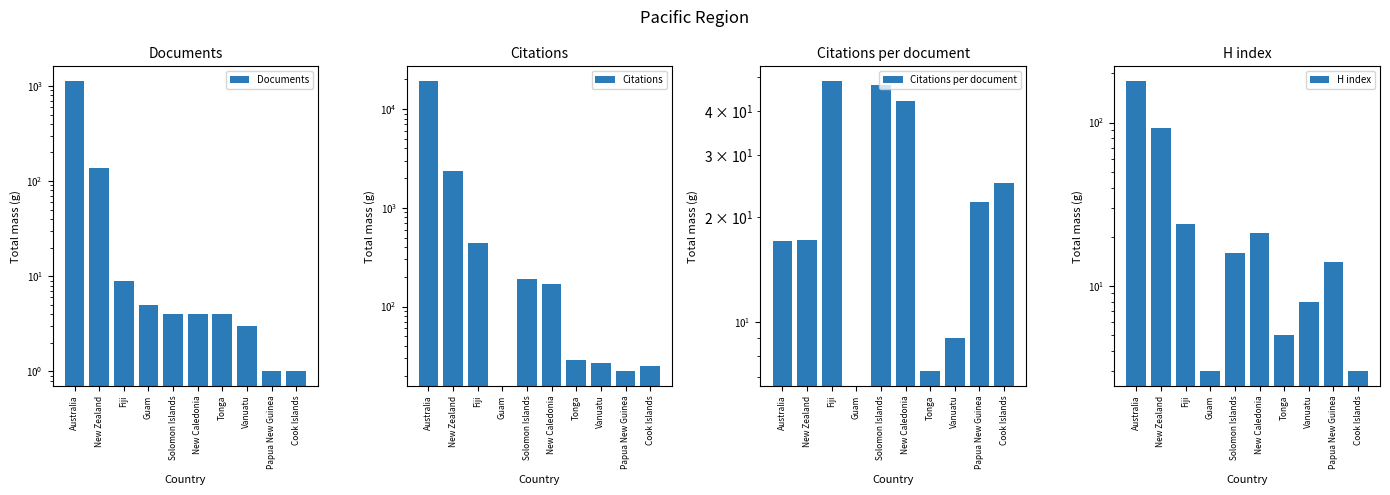

List the labels in order of Citations value, largest first.

Australia, New Zealand, Fiji, Solomon Islands, New Caledonia, Tonga, Vanuatu, Cook Islands, Papua New Guinea, Guam